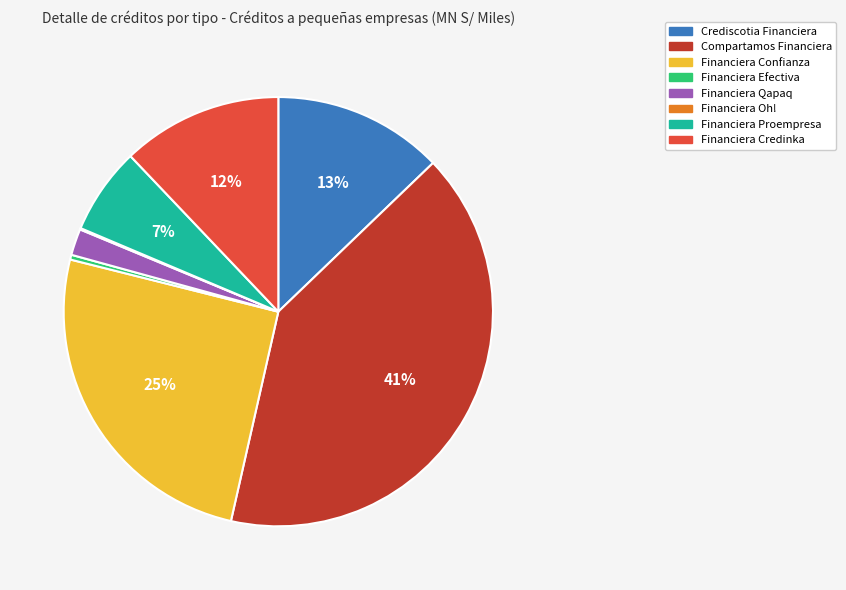

The Financiera Credinka slice represents 23% of the pie. True or false?

False